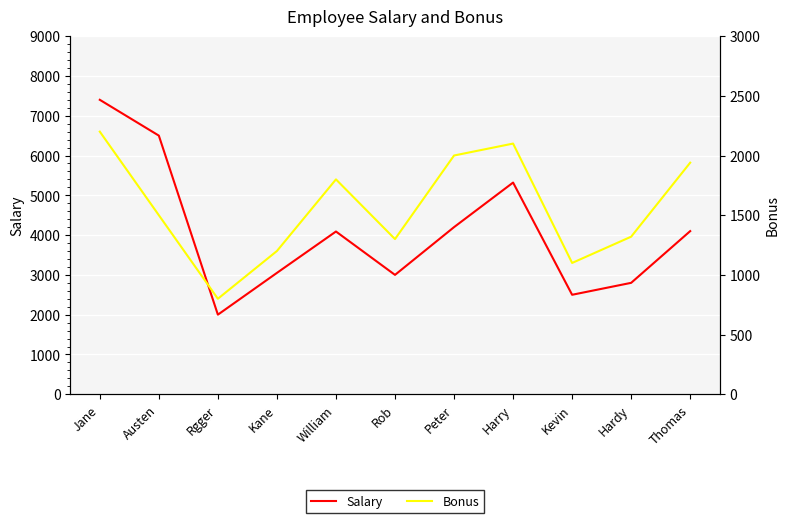

Which category has the lowest value across all series?

Rgger